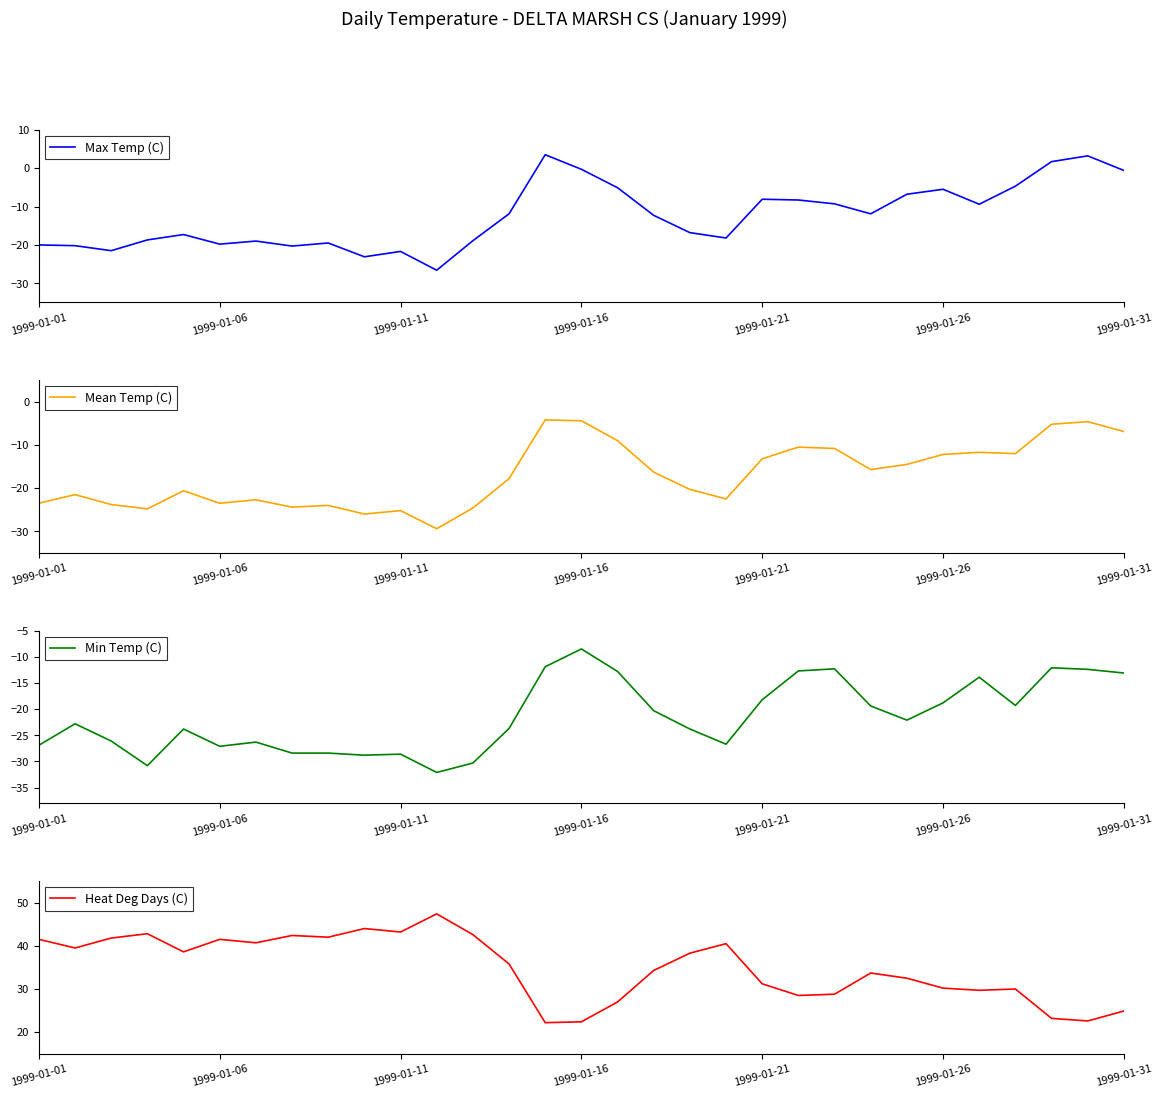

What position from the left is 14?

15